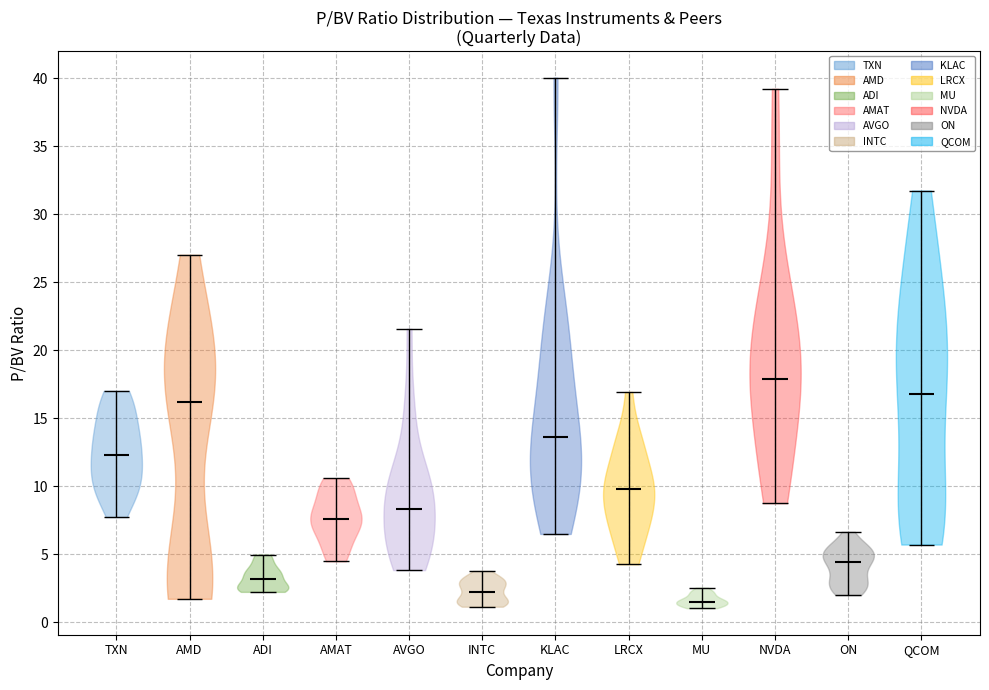

Which violin has the highest median line?

NVDA